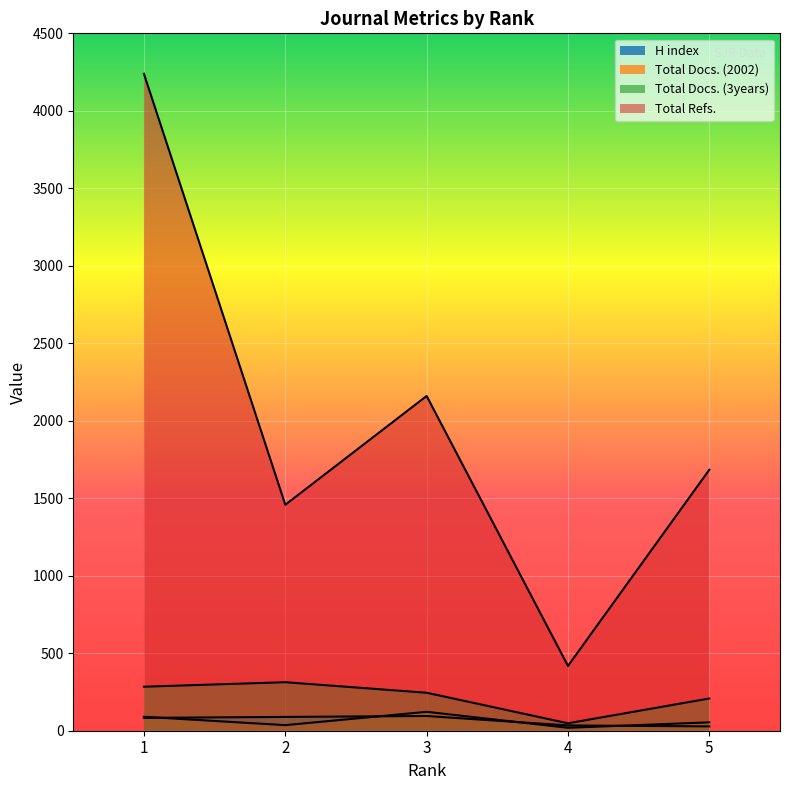

What is the value of the Total Docs. (2002) point at the 5th from the left?

54